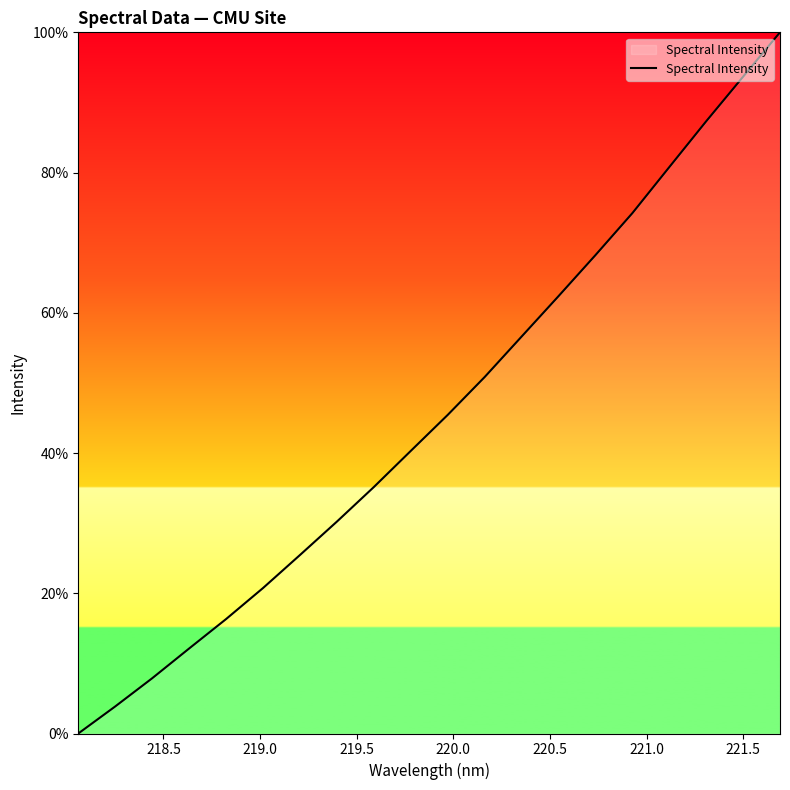

What is the difference between the maximum and minimum values?

100.0